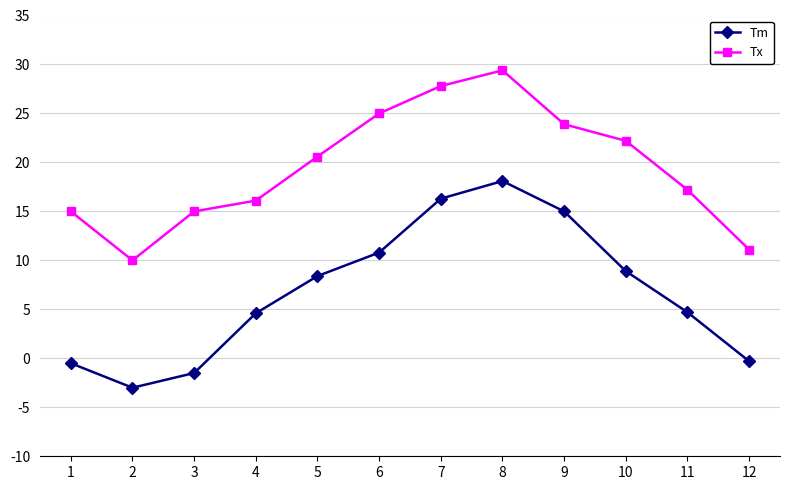

Is it true that Tx equals 48.3 at 7?

False